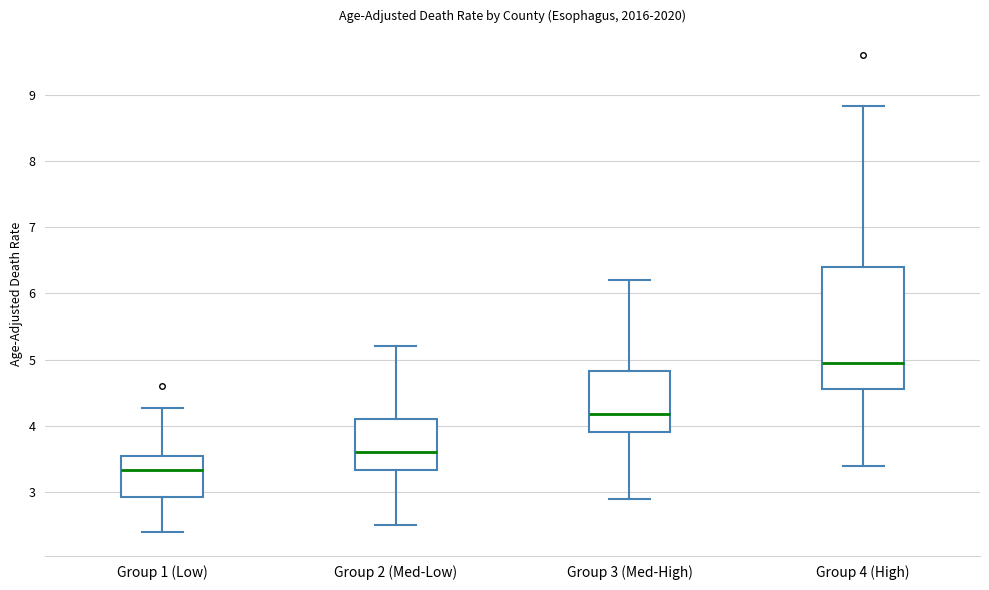

Which box's median line is the highest?

Group 4 (High)